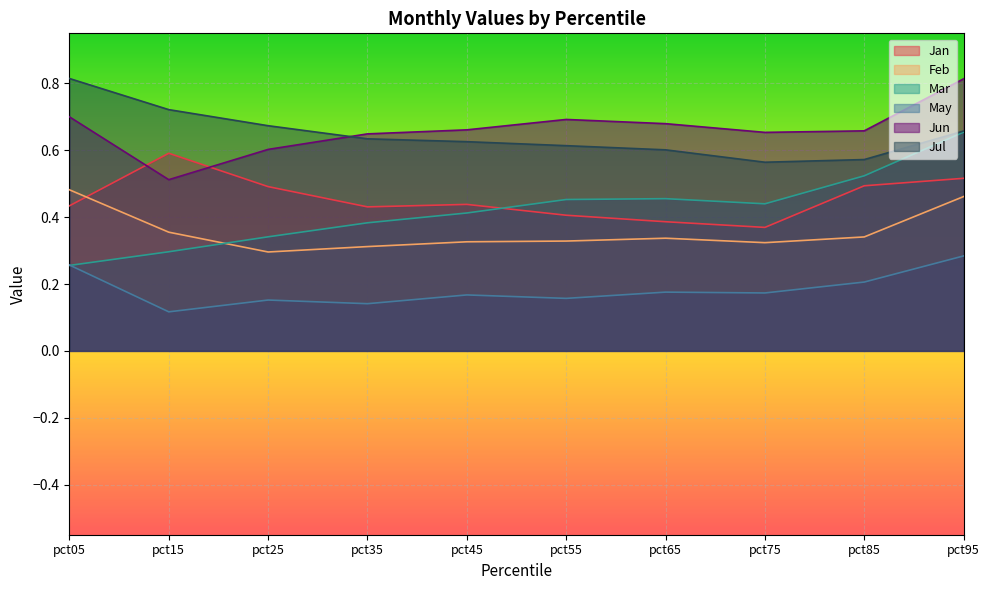

Reading left to right, extract all data points from this chart.

Jan: pct05=0.4	pct15=0.6	pct25=0.5	pct35=0.4	pct45=0.4	pct55=0.4	pct65=0.4	pct75=0.4	pct85=0.5	pct95=0.5
Feb: pct05=0.5	pct15=0.4	pct25=0.3	pct35=0.3	pct45=0.3	pct55=0.3	pct65=0.3	pct75=0.3	pct85=0.3	pct95=0.5
Mar: pct05=0.3	pct15=0.3	pct25=0.3	pct35=0.4	pct45=0.4	pct55=0.5	pct65=0.5	pct75=0.4	pct85=0.5	pct95=0.7
May: pct05=0.3	pct15=0.1	pct25=0.2	pct35=0.1	pct45=0.2	pct55=0.2	pct65=0.2	pct75=0.2	pct85=0.2	pct95=0.3
Jun: pct05=0.7	pct15=0.5	pct25=0.6	pct35=0.6	pct45=0.7	pct55=0.7	pct65=0.7	pct75=0.7	pct85=0.7	pct95=0.8
Jul: pct05=0.8	pct15=0.7	pct25=0.7	pct35=0.6	pct45=0.6	pct55=0.6	pct65=0.6	pct75=0.6	pct85=0.6	pct95=0.7